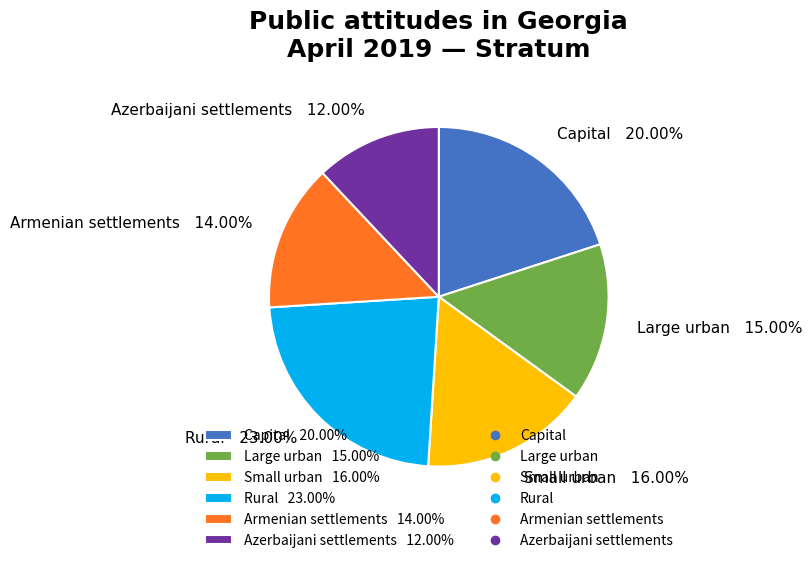

How many segments does this pie chart have?

6